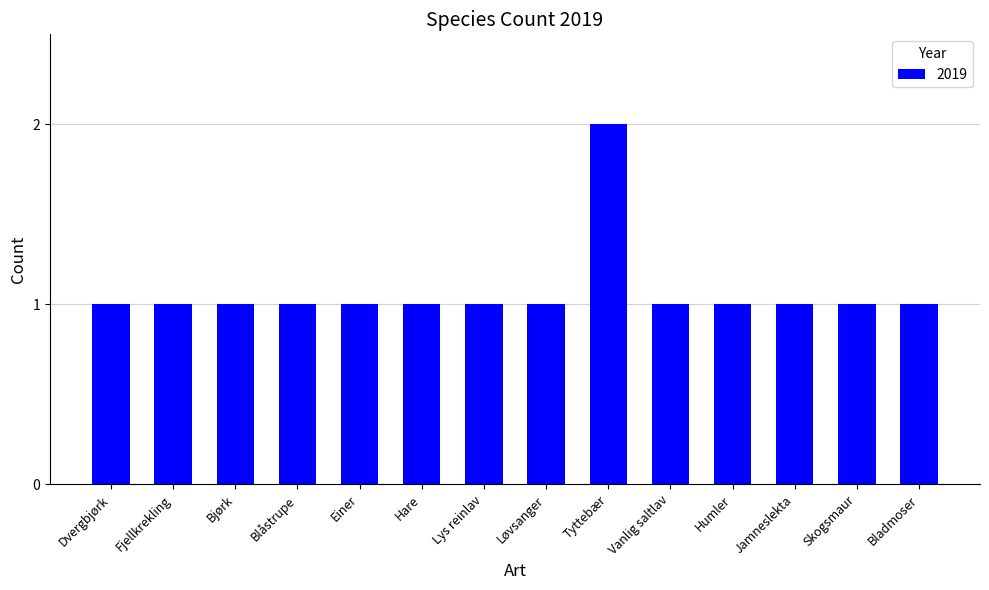

Reading left to right, what are all the values shown in this chart?

1	1	1	1	1	1	1	1	2	1	1	1	1	1